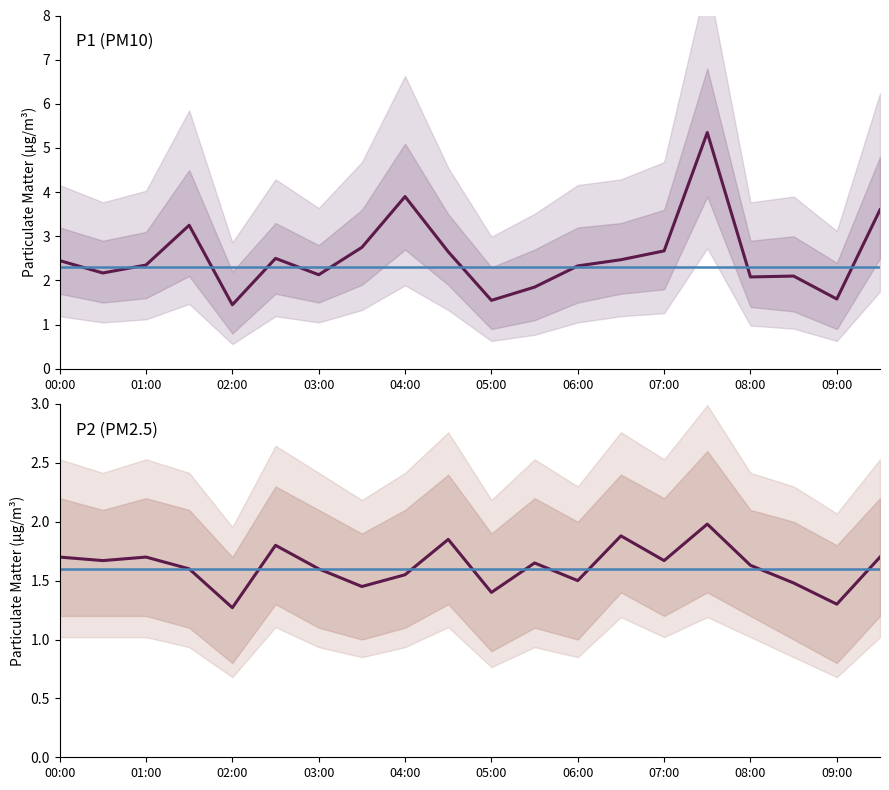

How many interior local valleys does the P2 series have?

7